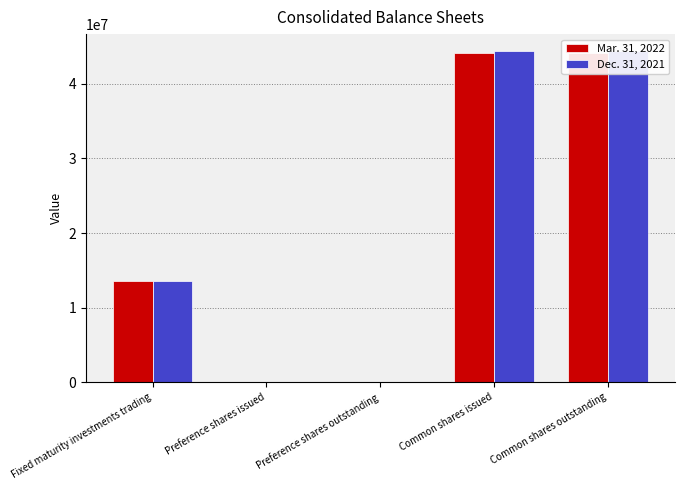

Which has a higher value, Preference shares issued or Fixed maturity investments trading?

Fixed maturity investments trading